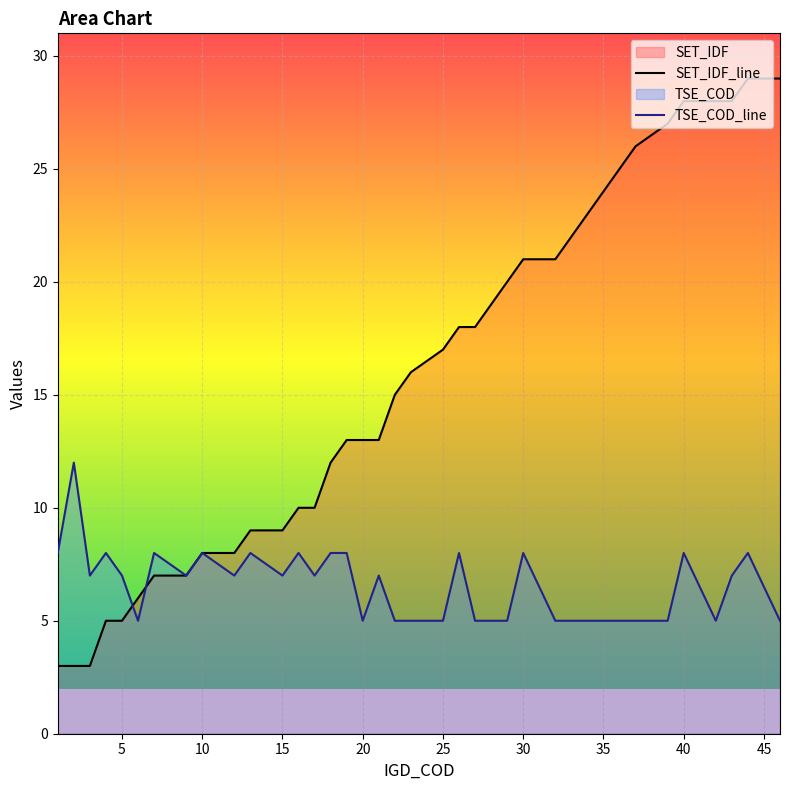

Which series has the largest range (max minus min)?

SET_IDF_line